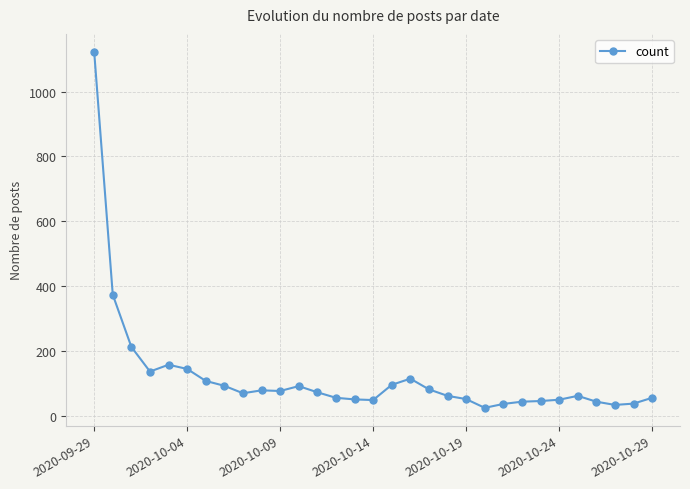

How many data points are less than 69?

15